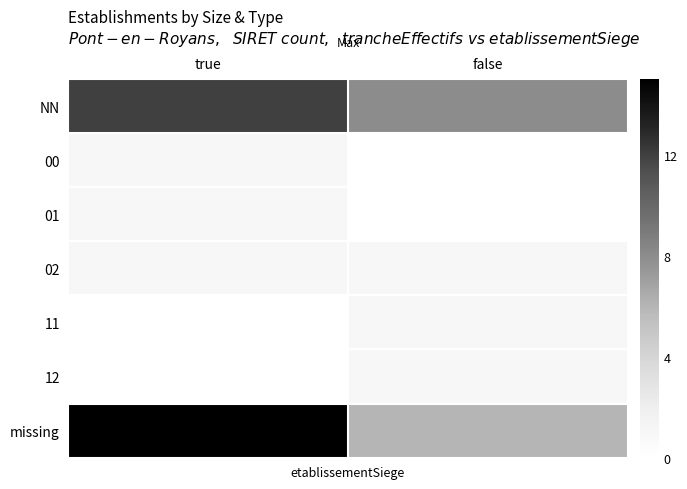

Which series has the widest spread of values?

missing